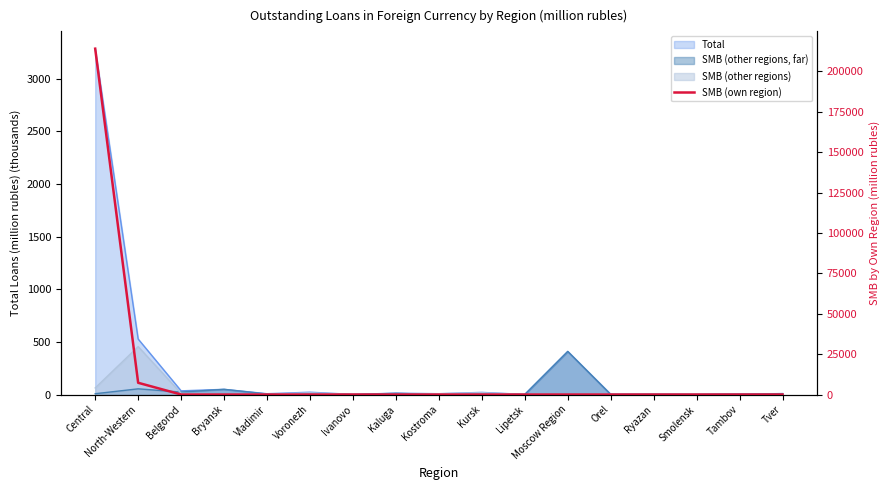

Reading left to right, what are all the values shown in this chart?

214082	7274	12	0	0	0	8	0	0	0	0	4	0	0	0	0	0